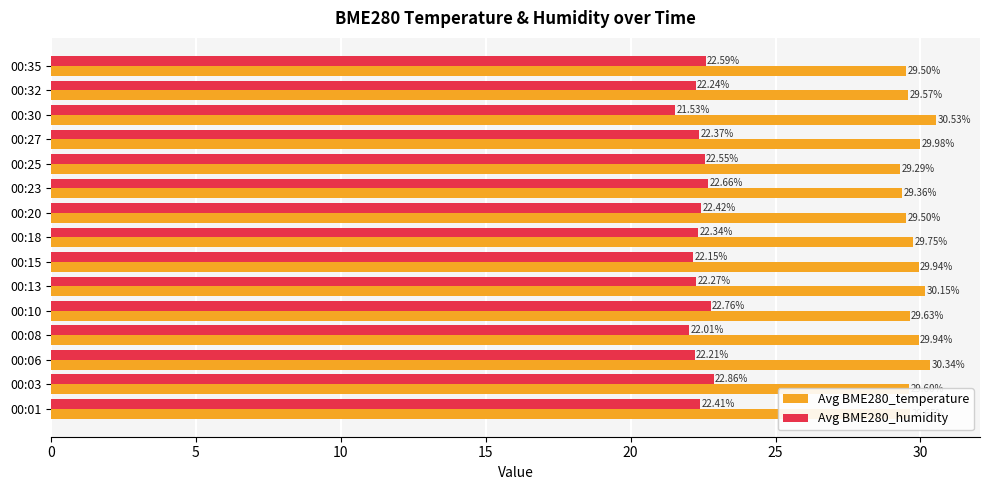

List the series in order of their peak value, highest first.

Avg BME280_temperature, Avg BME280_humidity